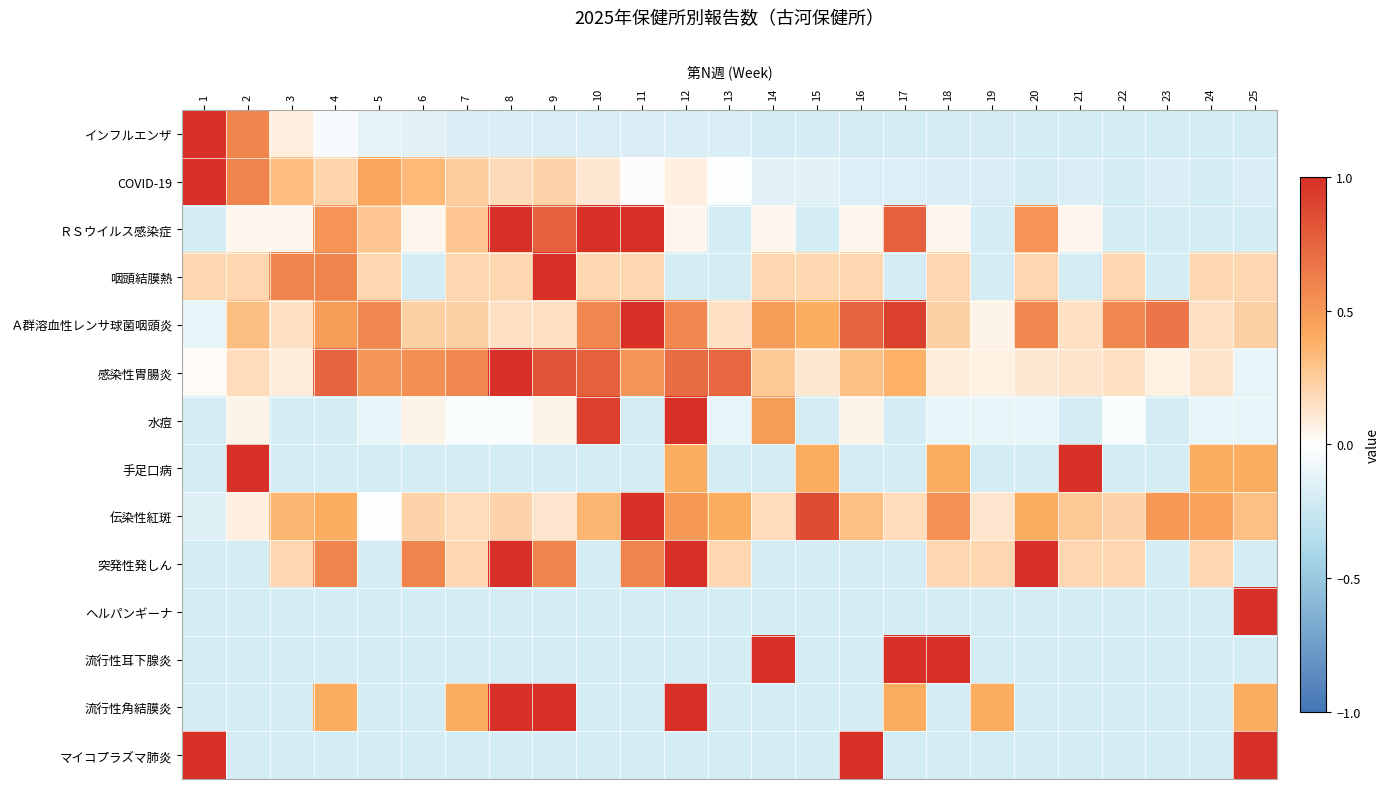

Reading left to right, extract all data points from this chart.

インフルエンザ: 1=1.0	2=0.6	3=0.1	4=-0.0	5=-0.1	6=-0.1	7=-0.2	8=-0.2	9=-0.2	10=-0.2	11=-0.2	12=-0.2	13=-0.2	14=-0.2	15=-0.2	16=-0.2	17=-0.2	18=-0.2	19=-0.2	20=-0.2	21=-0.2	22=-0.2	23=-0.2	24=-0.2	25=-0.2
COVID-19: 1=1.0	2=0.6	3=0.3	4=0.2	5=0.4	6=0.3	7=0.2	8=0.2	9=0.2	10=0.1	11=0.0	12=0.1	13=-0.0	14=-0.1	15=-0.1	16=-0.2	17=-0.2	18=-0.2	19=-0.2	20=-0.2	21=-0.2	22=-0.2	23=-0.2	24=-0.2	25=-0.2
ＲＳウイルス感染症: 1=-0.2	2=0.0	3=0.0	4=0.5	5=0.3	6=0.0	7=0.3	8=1.0	9=0.8	10=1.0	11=1.0	12=0.0	13=-0.2	14=0.0	15=-0.2	16=0.0	17=0.8	18=0.0	19=-0.2	20=0.5	21=0.0	22=-0.2	23=-0.2	24=-0.2	25=-0.2
咽頭結膜熱: 1=0.2	2=0.2	3=0.6	4=0.6	5=0.2	6=-0.2	7=0.2	8=0.2	9=1.0	10=0.2	11=0.2	12=-0.2	13=-0.2	14=0.2	15=0.2	16=0.2	17=-0.2	18=0.2	19=-0.2	20=0.2	21=-0.2	22=0.2	23=-0.2	24=0.2	25=0.2
Ａ群溶血性レンサ球菌咽頭炎: 1=-0.1	2=0.3	3=0.1	4=0.5	5=0.6	6=0.2	7=0.2	8=0.1	9=0.1	10=0.6	11=1.0	12=0.6	13=0.1	14=0.5	15=0.4	16=0.7	17=0.9	18=0.2	19=0.1	20=0.6	21=0.1	22=0.6	23=0.7	24=0.1	25=0.2
感染性胃腸炎: 1=0.0	2=0.2	3=0.1	4=0.7	5=0.5	6=0.5	7=0.6	8=1.0	9=0.8	10=0.8	11=0.5	12=0.7	13=0.7	14=0.3	15=0.1	16=0.3	17=0.4	18=0.1	19=0.1	20=0.1	21=0.1	22=0.2	23=0.1	24=0.1	25=-0.1
水痘: 1=-0.2	2=0.1	3=-0.2	4=-0.2	5=-0.1	6=0.1	7=-0.0	8=-0.0	9=0.1	10=0.9	11=-0.2	12=1.0	13=-0.1	14=0.5	15=-0.2	16=0.1	17=-0.2	18=-0.1	19=-0.1	20=-0.1	21=-0.2	22=-0.0	23=-0.2	24=-0.1	25=-0.1
手足口病: 1=-0.2	2=1.0	3=-0.2	4=-0.2	5=-0.2	6=-0.2	7=-0.2	8=-0.2	9=-0.2	10=-0.2	11=-0.2	12=0.4	13=-0.2	14=-0.2	15=0.4	16=-0.2	17=-0.2	18=0.4	19=-0.2	20=-0.2	21=1.0	22=-0.2	23=-0.2	24=0.4	25=0.4
伝染性紅斑: 1=-0.2	2=0.1	3=0.4	4=0.4	5=-0.0	6=0.2	7=0.2	8=0.2	9=0.1	10=0.4	11=1.0	12=0.5	13=0.4	14=0.2	15=0.9	16=0.3	17=0.2	18=0.5	19=0.1	20=0.4	21=0.3	22=0.2	23=0.5	24=0.4	25=0.3
突発性発しん: 1=-0.2	2=-0.2	3=0.2	4=0.6	5=-0.2	6=0.6	7=0.2	8=1.0	9=0.6	10=-0.2	11=0.6	12=1.0	13=0.2	14=-0.2	15=-0.2	16=-0.2	17=-0.2	18=0.2	19=0.2	20=1.0	21=0.2	22=0.2	23=-0.2	24=0.2	25=-0.2
ヘルパンギーナ: 1=-0.2	2=-0.2	3=-0.2	4=-0.2	5=-0.2	6=-0.2	7=-0.2	8=-0.2	9=-0.2	10=-0.2	11=-0.2	12=-0.2	13=-0.2	14=-0.2	15=-0.2	16=-0.2	17=-0.2	18=-0.2	19=-0.2	20=-0.2	21=-0.2	22=-0.2	23=-0.2	24=-0.2	25=1.0
流行性耳下腺炎: 1=-0.2	2=-0.2	3=-0.2	4=-0.2	5=-0.2	6=-0.2	7=-0.2	8=-0.2	9=-0.2	10=-0.2	11=-0.2	12=-0.2	13=-0.2	14=1.0	15=-0.2	16=-0.2	17=1.0	18=1.0	19=-0.2	20=-0.2	21=-0.2	22=-0.2	23=-0.2	24=-0.2	25=-0.2
流行性角結膜炎: 1=-0.2	2=-0.2	3=-0.2	4=0.4	5=-0.2	6=-0.2	7=0.4	8=1.0	9=1.0	10=-0.2	11=-0.2	12=1.0	13=-0.2	14=-0.2	15=-0.2	16=-0.2	17=0.4	18=-0.2	19=0.4	20=-0.2	21=-0.2	22=-0.2	23=-0.2	24=-0.2	25=0.4
マイコプラズマ肺炎: 1=1.0	2=-0.2	3=-0.2	4=-0.2	5=-0.2	6=-0.2	7=-0.2	8=-0.2	9=-0.2	10=-0.2	11=-0.2	12=-0.2	13=-0.2	14=-0.2	15=-0.2	16=1.0	17=-0.2	18=-0.2	19=-0.2	20=-0.2	21=-0.2	22=-0.2	23=-0.2	24=-0.2	25=1.0